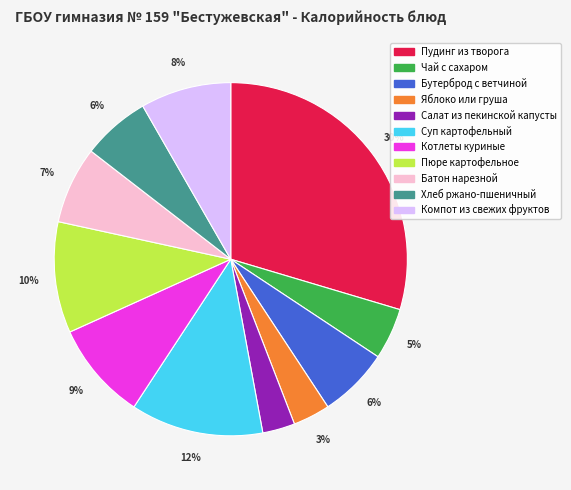

To the nearest percent, what is the average slice percentage?

9%